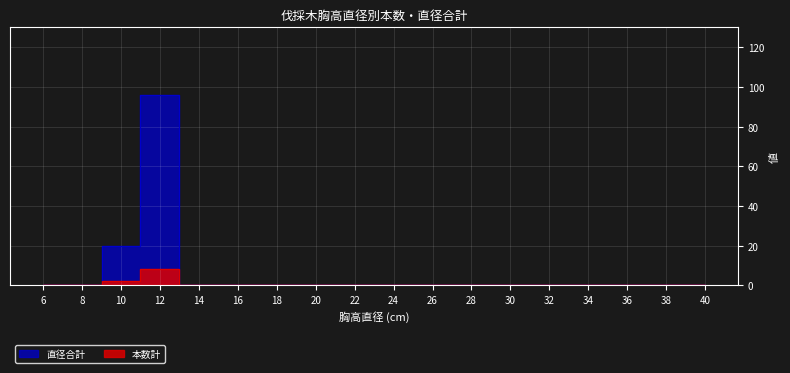

Reading left to right, what are all the values shown in this chart?

本数計: 6=0	8=0	10=2	12=8	14=0	16=0	18=0	20=0	22=0	24=0	26=0	28=0	30=0	32=0	34=0	36=0	38=0	40=0
直径合計: 6=0	8=0	10=20	12=96	14=0	16=0	18=0	20=0	22=0	24=0	26=0	28=0	30=0	32=0	34=0	36=0	38=0	40=0